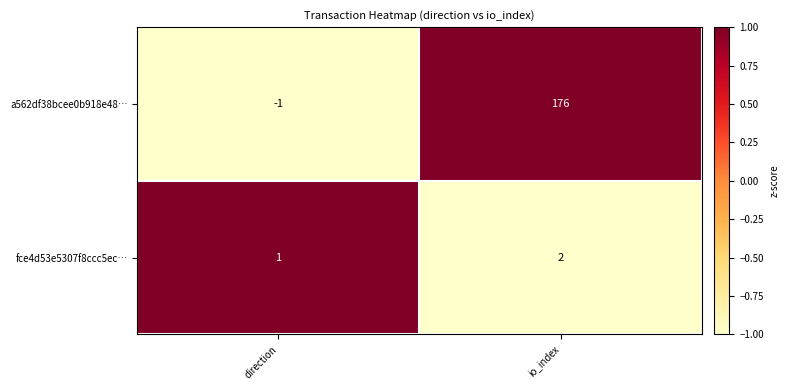

Reading left to right, extract all data points from this chart.

a562df38bcee0b918e48…: direction=-1	io_index=176
fce4d53e5307f8ccc5ec…: direction=1	io_index=2